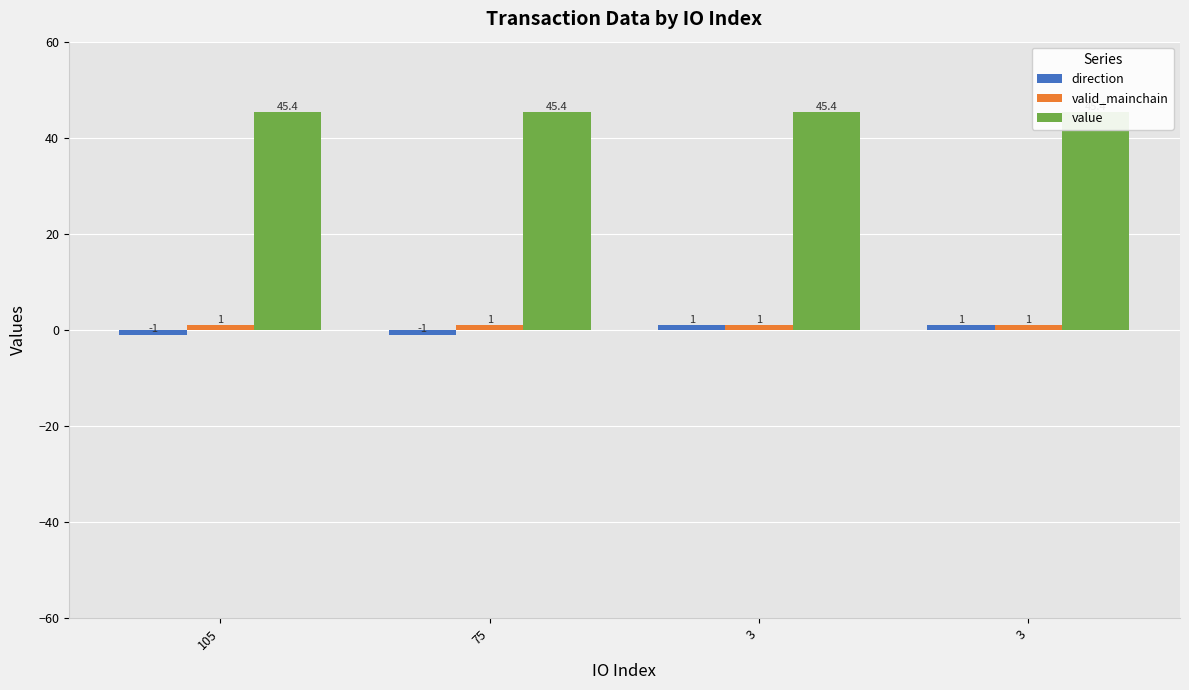

The value of value at 3 is 19.7. True or false?

False